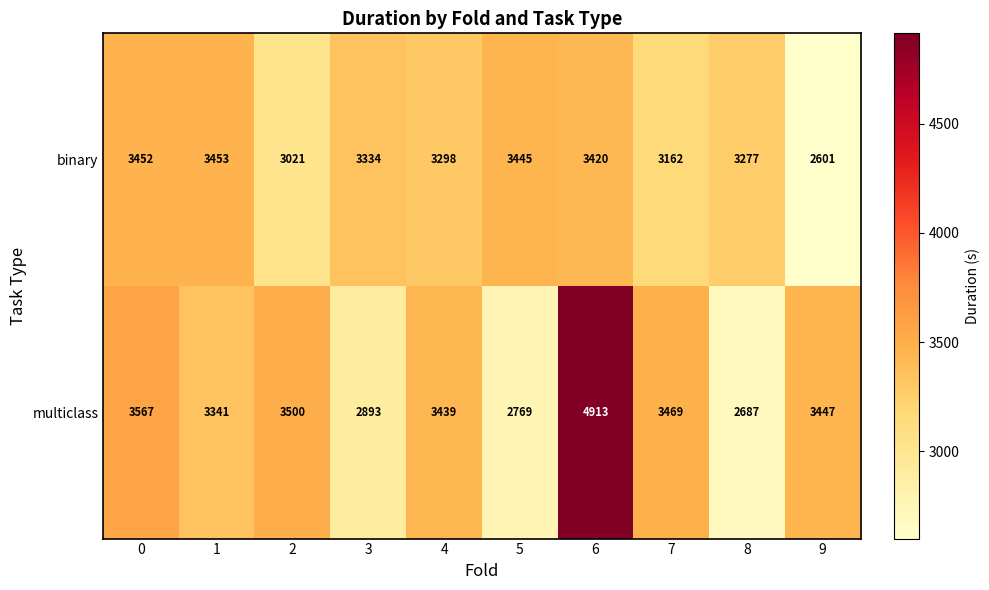

Which series has the widest spread of values?

multiclass